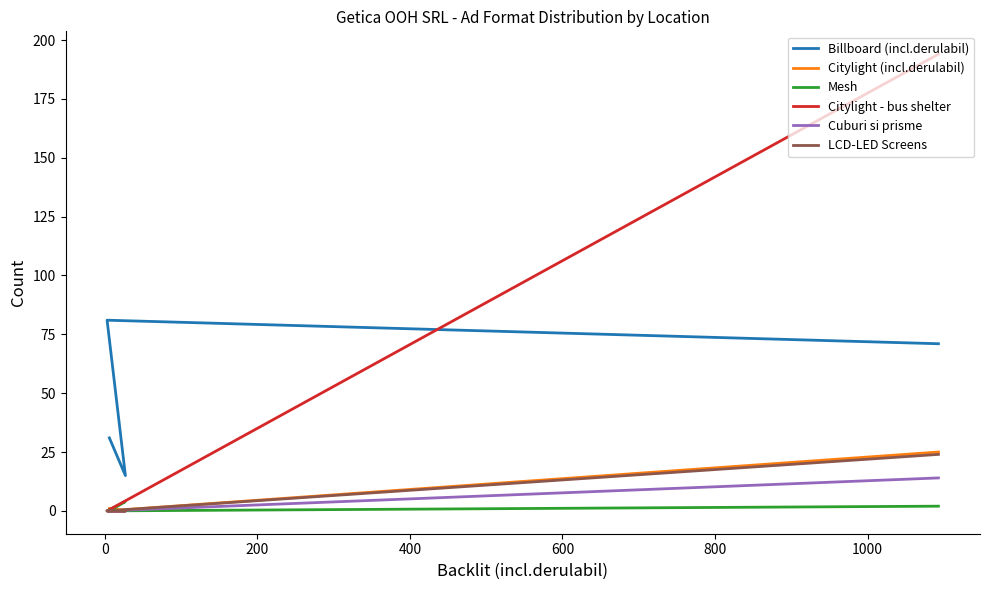

Does the chart have visible grid lines?

No